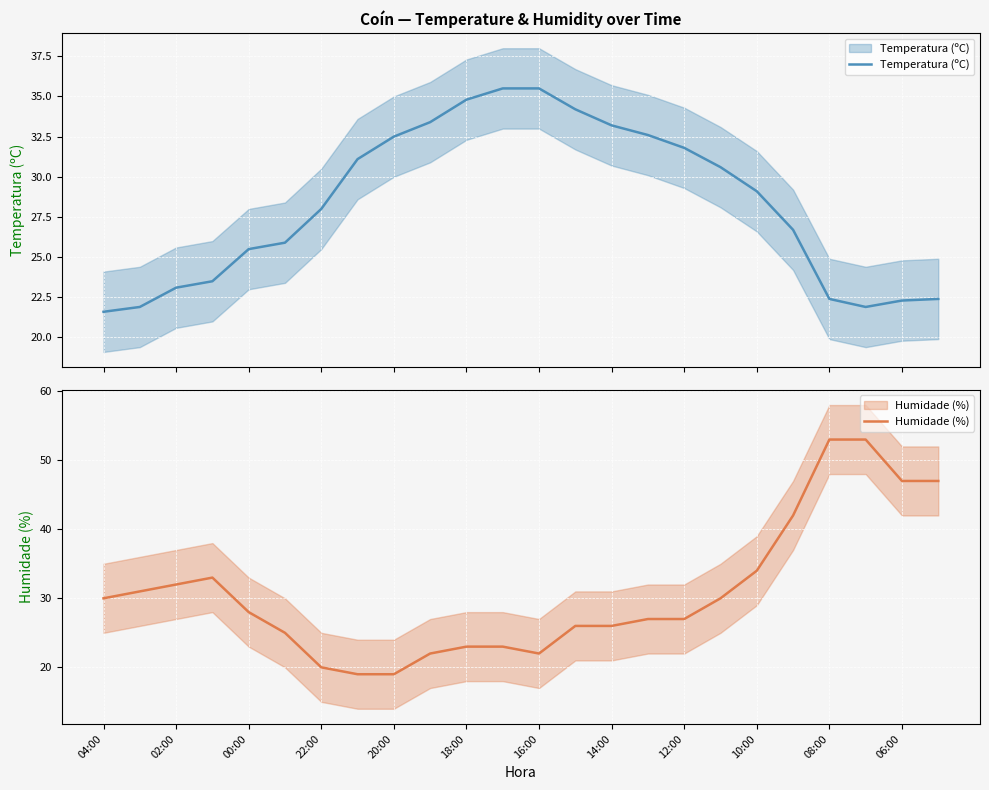

Reading right to left, transcribe all the data shown in this chart.

Temperatura (ºC): 22.4	22.3	21.9	22.4	26.7	29.1	30.6	31.8	32.6	33.2	34.2	35.5	35.5	34.8	33.4	32.5	31.1	28.0	25.9	25.5	23.5	23.1	21.9	21.6
Humidade (%): 47.0	47.0	53.0	53.0	42.0	34.0	30.0	27.0	27.0	26.0	26.0	22.0	23.0	23.0	22.0	19.0	19.0	20.0	25.0	28.0	33.0	32.0	31.0	30.0